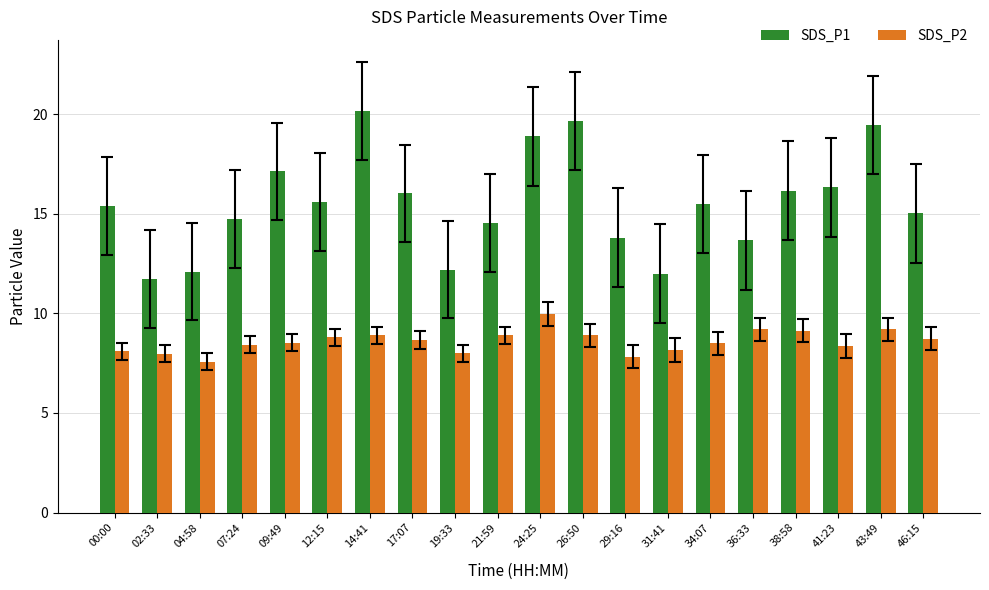

Rank the series by their maximum value, from highest to lowest.

SDS_P1, SDS_P2